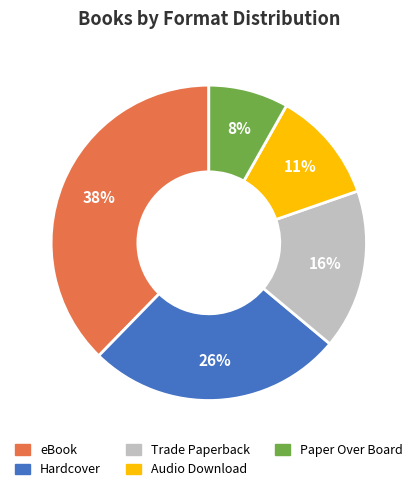

To the nearest percent, what is the average slice percentage?

20%